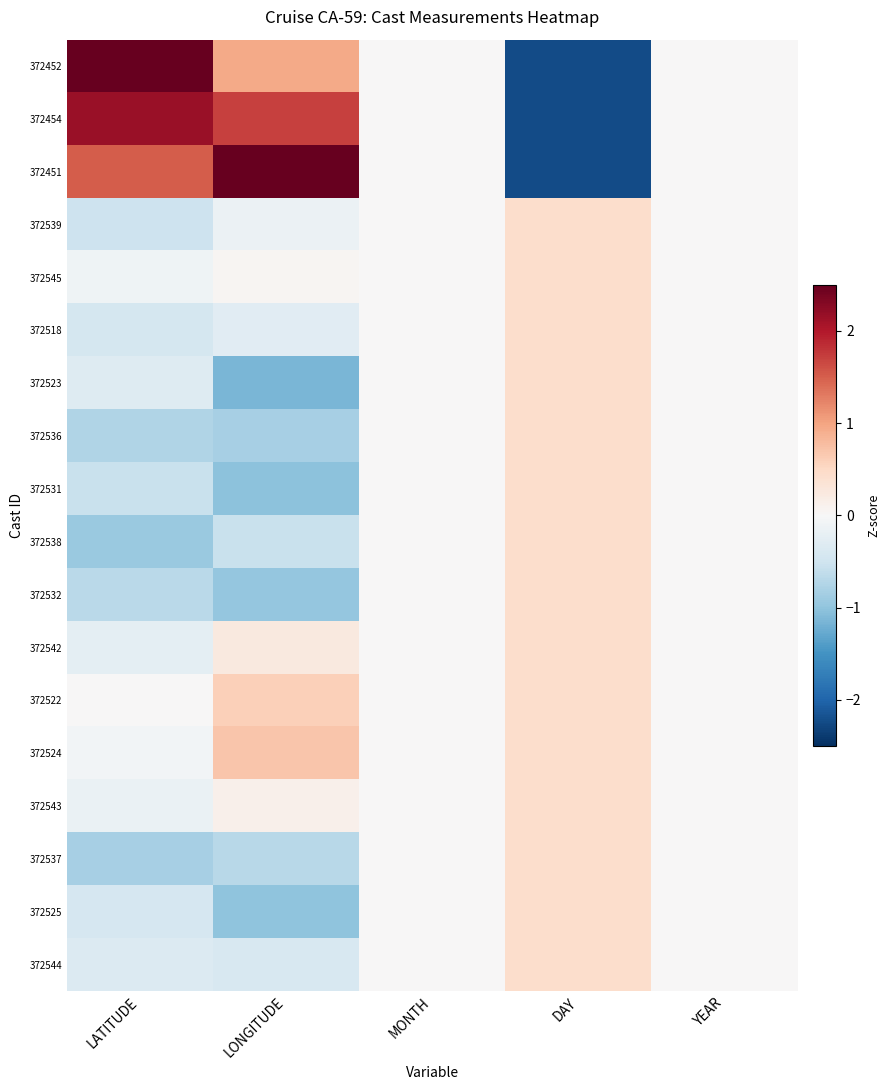

Reading left to right, list all the values displayed in this chart.

372452: LATITUDE=2.7	LONGITUDE=0.9	MONTH=0.0	DAY=-2.2	YEAR=0.0
372454: LATITUDE=2.2	LONGITUDE=1.7	MONTH=0.0	DAY=-2.2	YEAR=0.0
372451: LATITUDE=1.5	LONGITUDE=2.7	MONTH=0.0	DAY=-2.2	YEAR=0.0
372539: LATITUDE=-0.5	LONGITUDE=-0.1	MONTH=0.0	DAY=0.4	YEAR=0.0
372545: LATITUDE=-0.1	LONGITUDE=0.0	MONTH=0.0	DAY=0.4	YEAR=0.0
372518: LATITUDE=-0.4	LONGITUDE=-0.3	MONTH=0.0	DAY=0.4	YEAR=0.0
372523: LATITUDE=-0.3	LONGITUDE=-1.1	MONTH=0.0	DAY=0.4	YEAR=0.0
372536: LATITUDE=-0.8	LONGITUDE=-0.8	MONTH=0.0	DAY=0.4	YEAR=0.0
372531: LATITUDE=-0.6	LONGITUDE=-1.0	MONTH=0.0	DAY=0.4	YEAR=0.0
372538: LATITUDE=-0.9	LONGITUDE=-0.6	MONTH=0.0	DAY=0.4	YEAR=0.0
372532: LATITUDE=-0.7	LONGITUDE=-1.0	MONTH=0.0	DAY=0.4	YEAR=0.0
372542: LATITUDE=-0.2	LONGITUDE=0.2	MONTH=0.0	DAY=0.4	YEAR=0.0
372522: LATITUDE=0.0	LONGITUDE=0.6	MONTH=0.0	DAY=0.4	YEAR=0.0
372524: LATITUDE=-0.1	LONGITUDE=0.7	MONTH=0.0	DAY=0.4	YEAR=0.0
372543: LATITUDE=-0.2	LONGITUDE=0.1	MONTH=0.0	DAY=0.4	YEAR=0.0
372537: LATITUDE=-0.8	LONGITUDE=-0.7	MONTH=0.0	DAY=0.4	YEAR=0.0
372525: LATITUDE=-0.4	LONGITUDE=-1.0	MONTH=0.0	DAY=0.4	YEAR=0.0
372544: LATITUDE=-0.3	LONGITUDE=-0.4	MONTH=0.0	DAY=0.4	YEAR=0.0